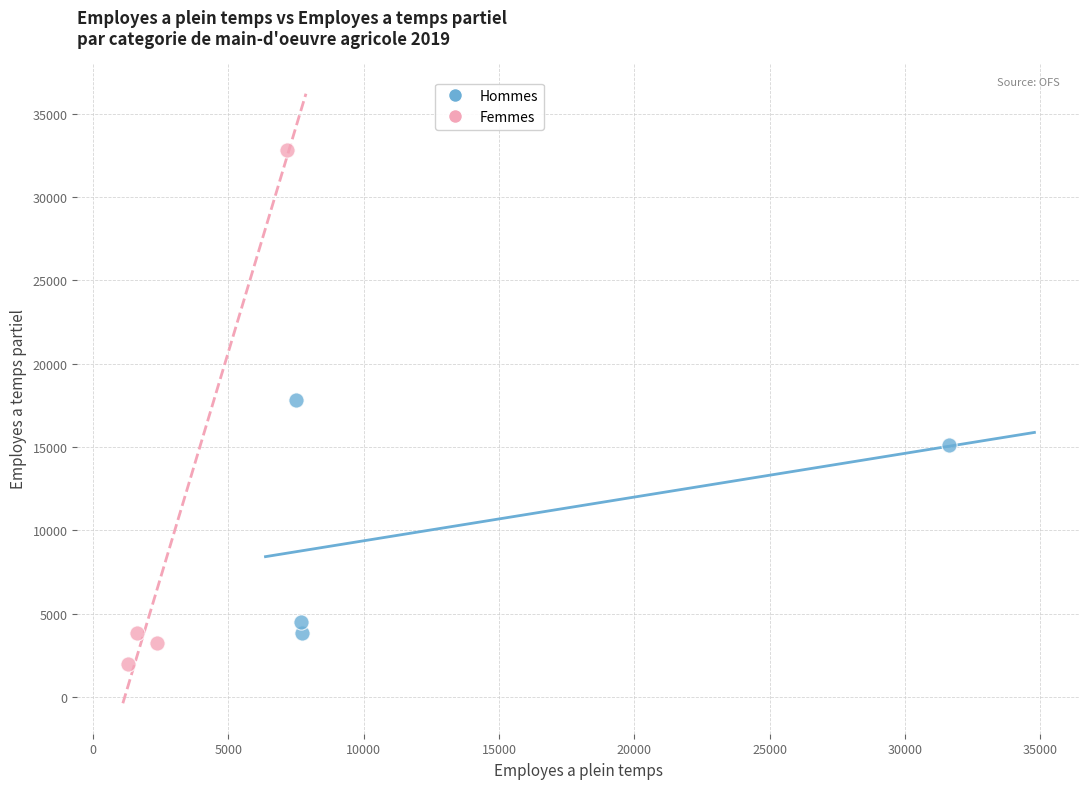

What are all the series names shown in the legend?

Hommes, Femmes